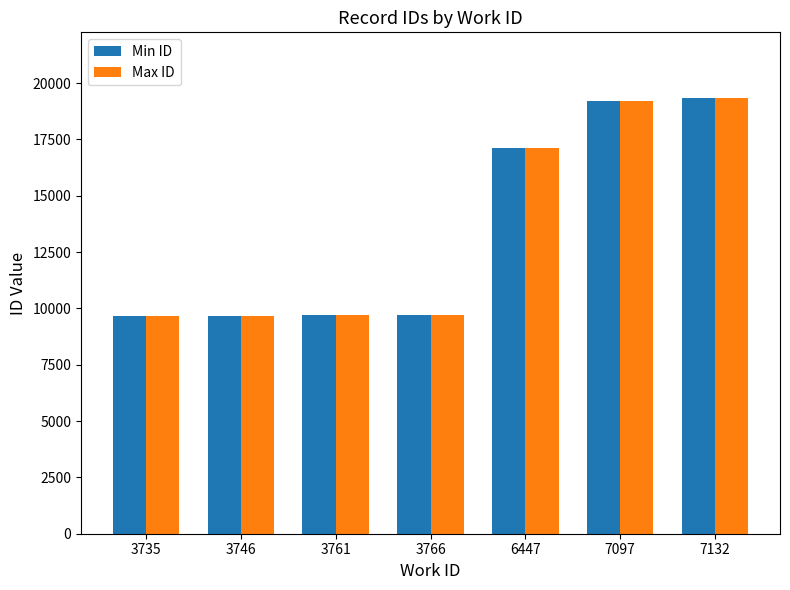

Where is Max ID nearest to the value 14503?

6447